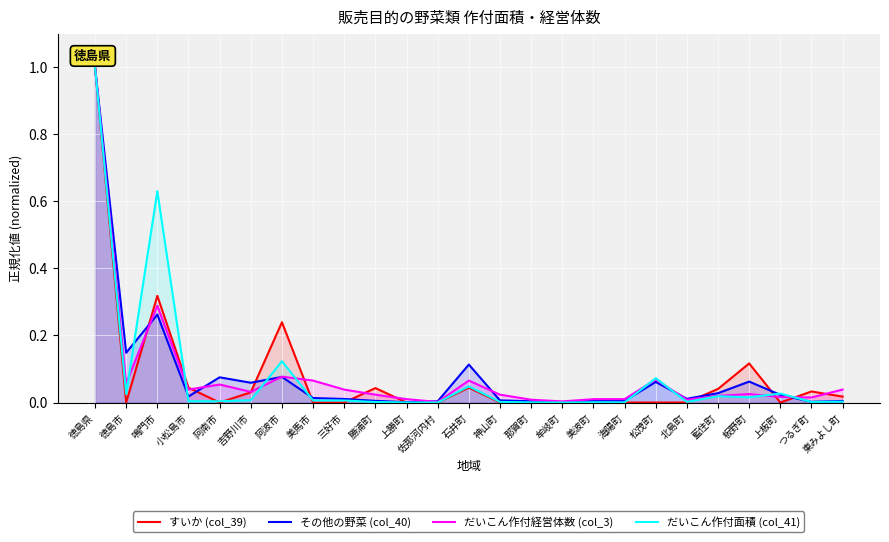

At which label does だいこん作付経営体数 (col_3) reach its peak?

徳島県